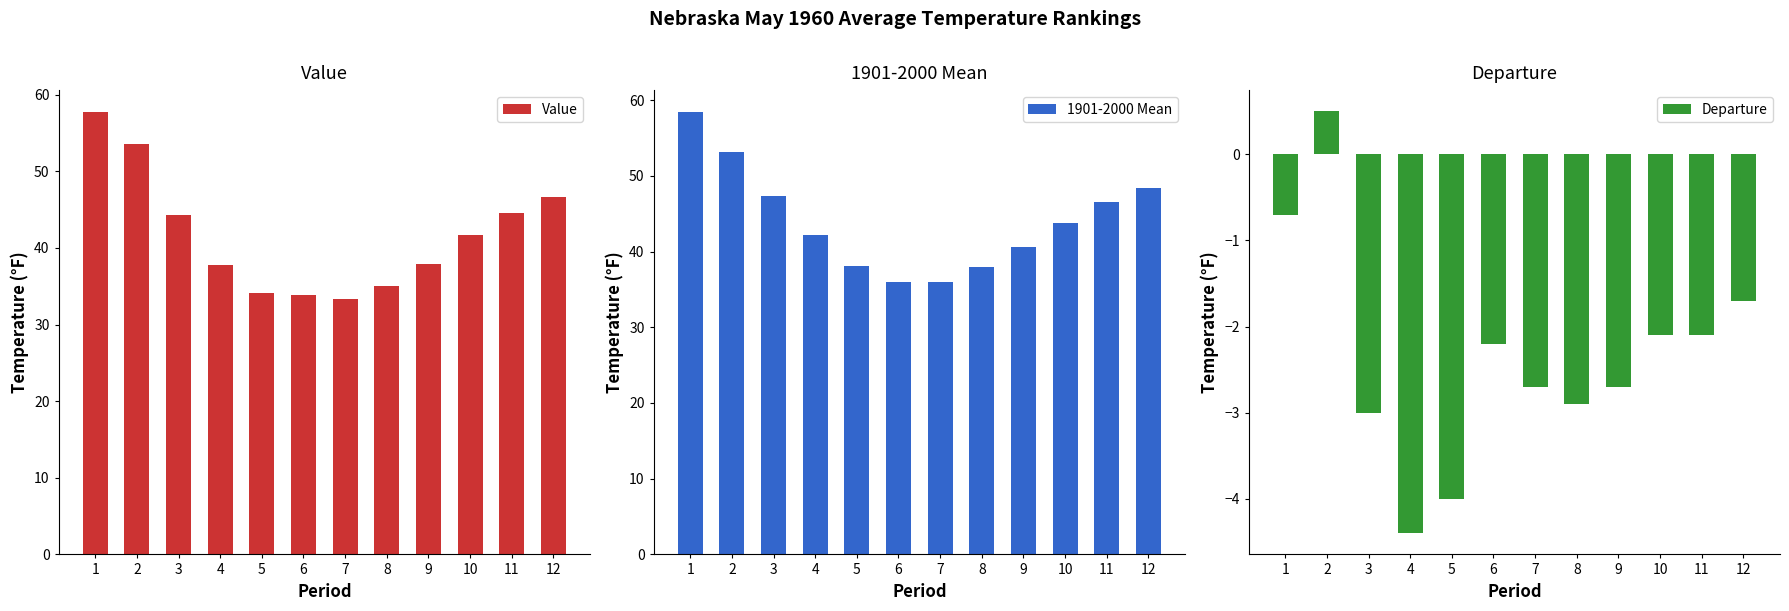

At which label does 1901-2000 Mean first exceed 43?

1